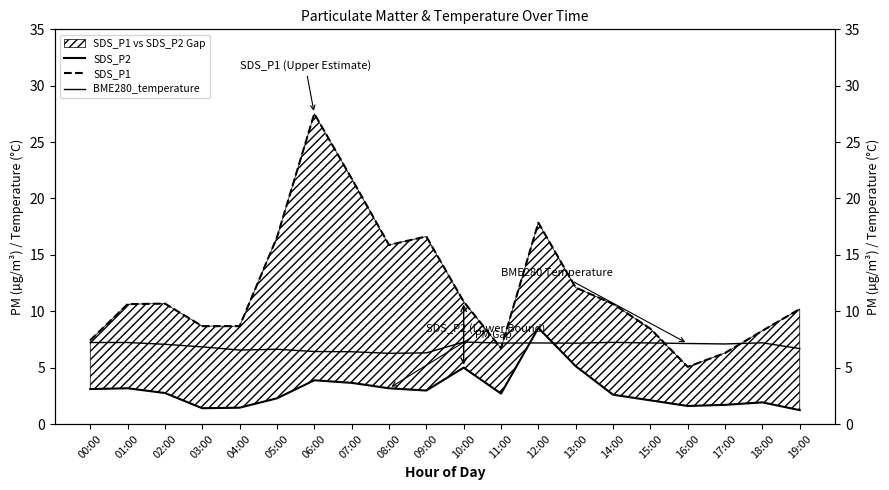

True or false: SDS_P1 and SDS_P2 intersect in this chart.

False